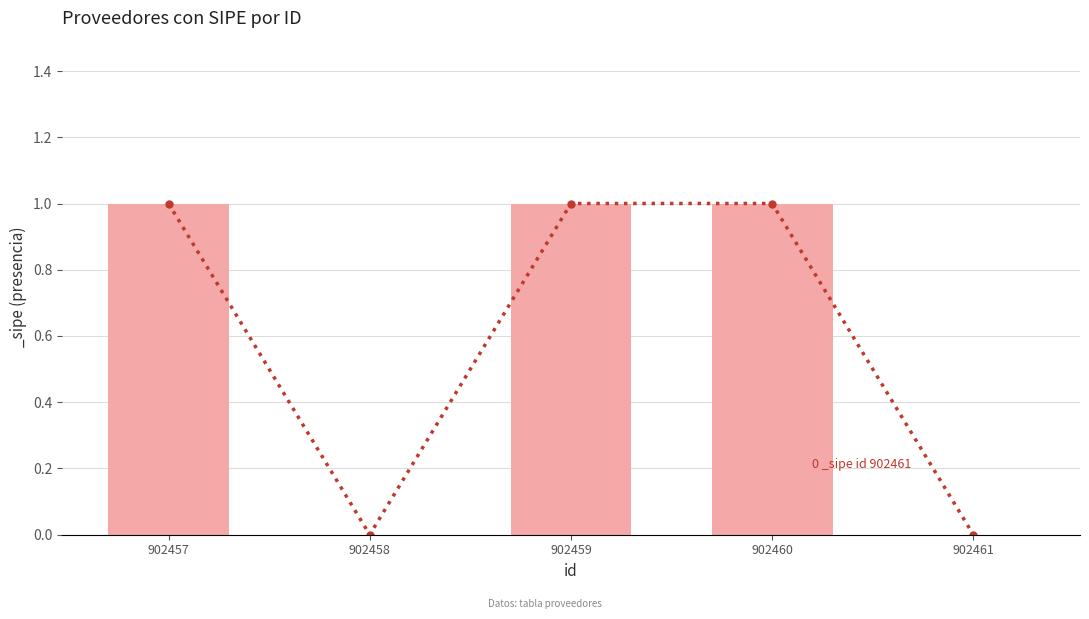

Count the number of data series in this chart.

1